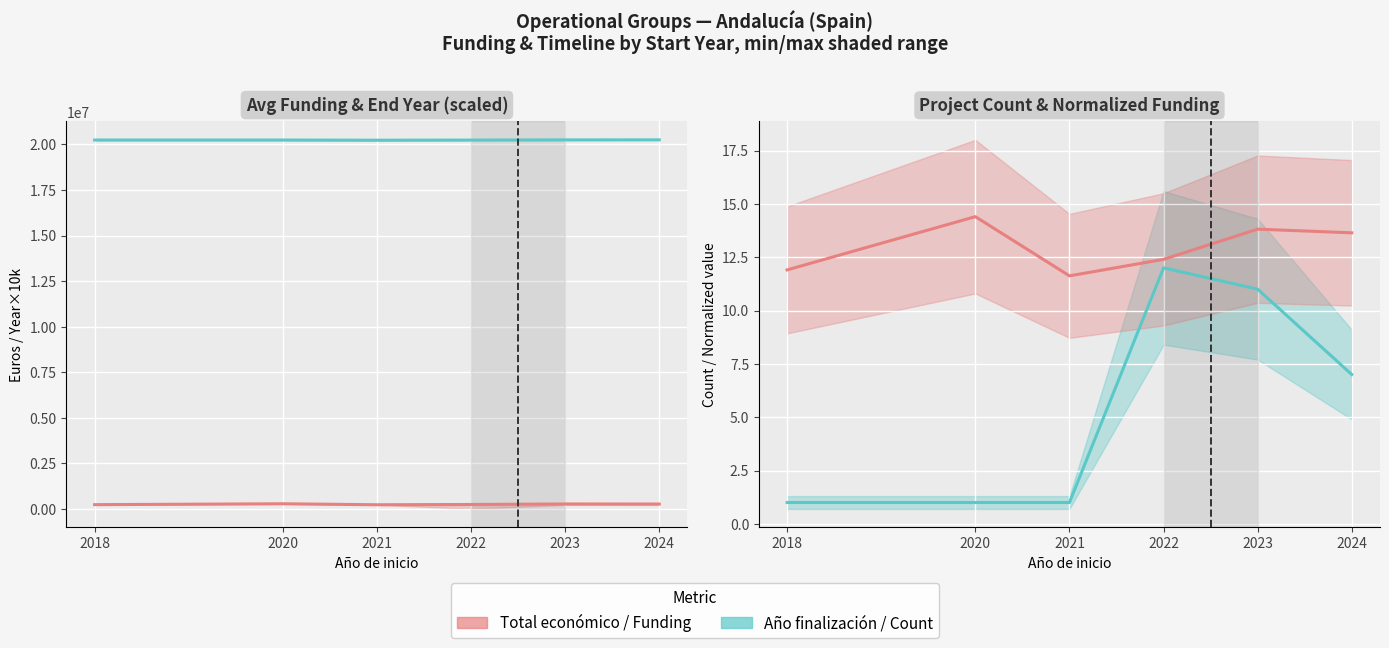

True or false: Avg Total económico has a value of 76985.8 at 2024.

False